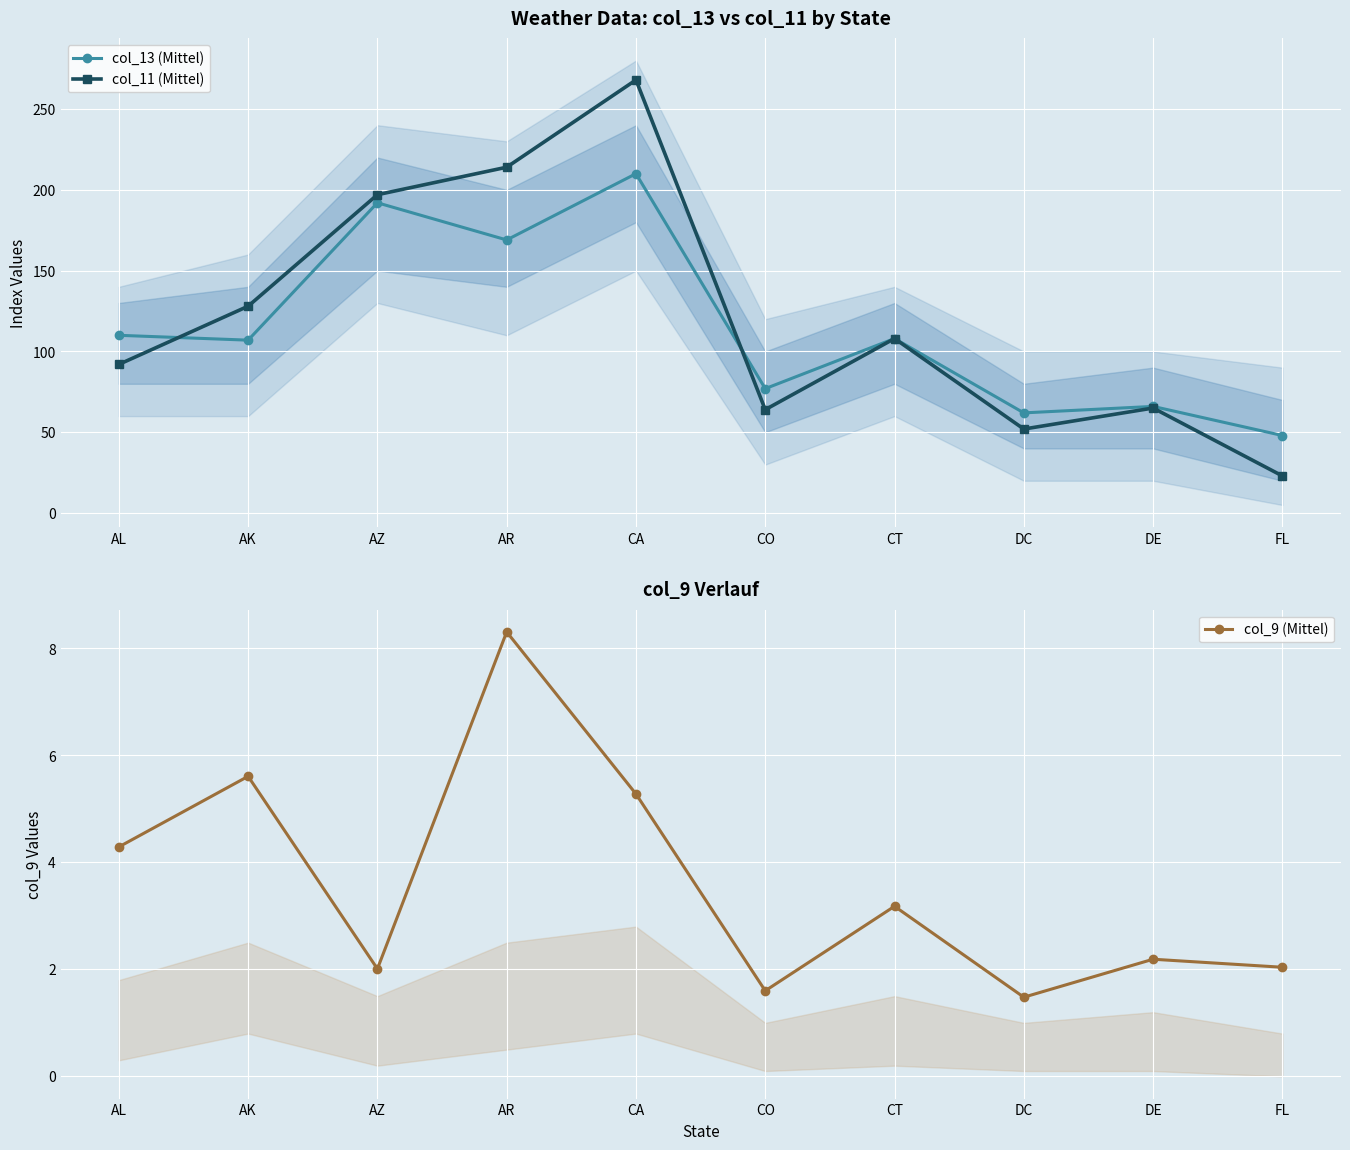

Which series has the largest range (max minus min)?

col_11 (Mittel)